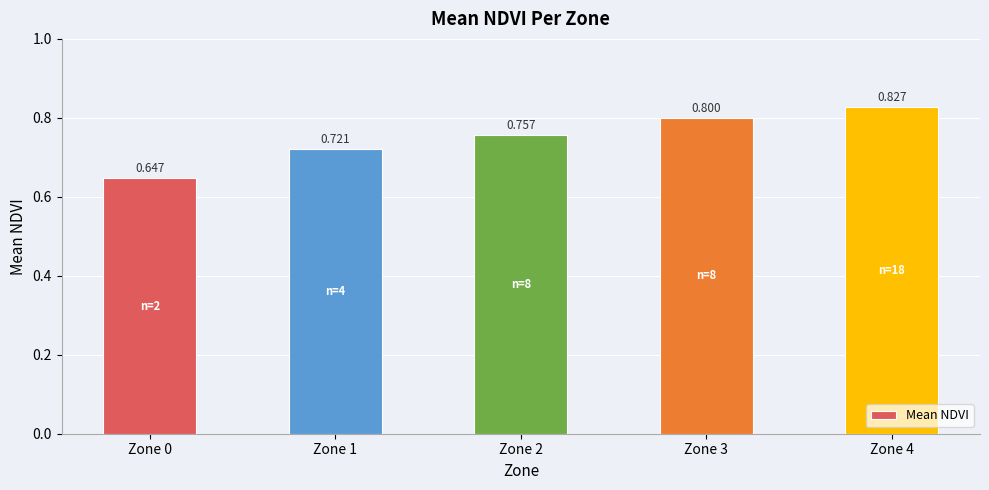

What is the sum of all values?

3.8